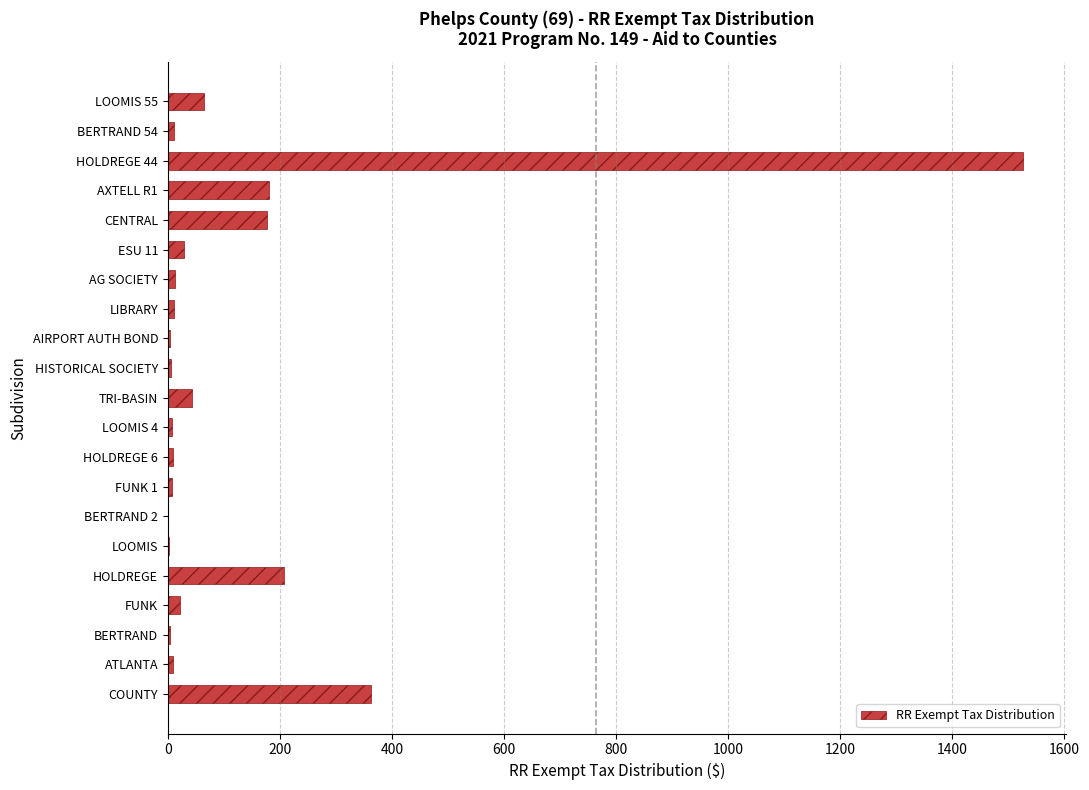

Which has a higher value, COUNTY or LOOMIS 4?

COUNTY